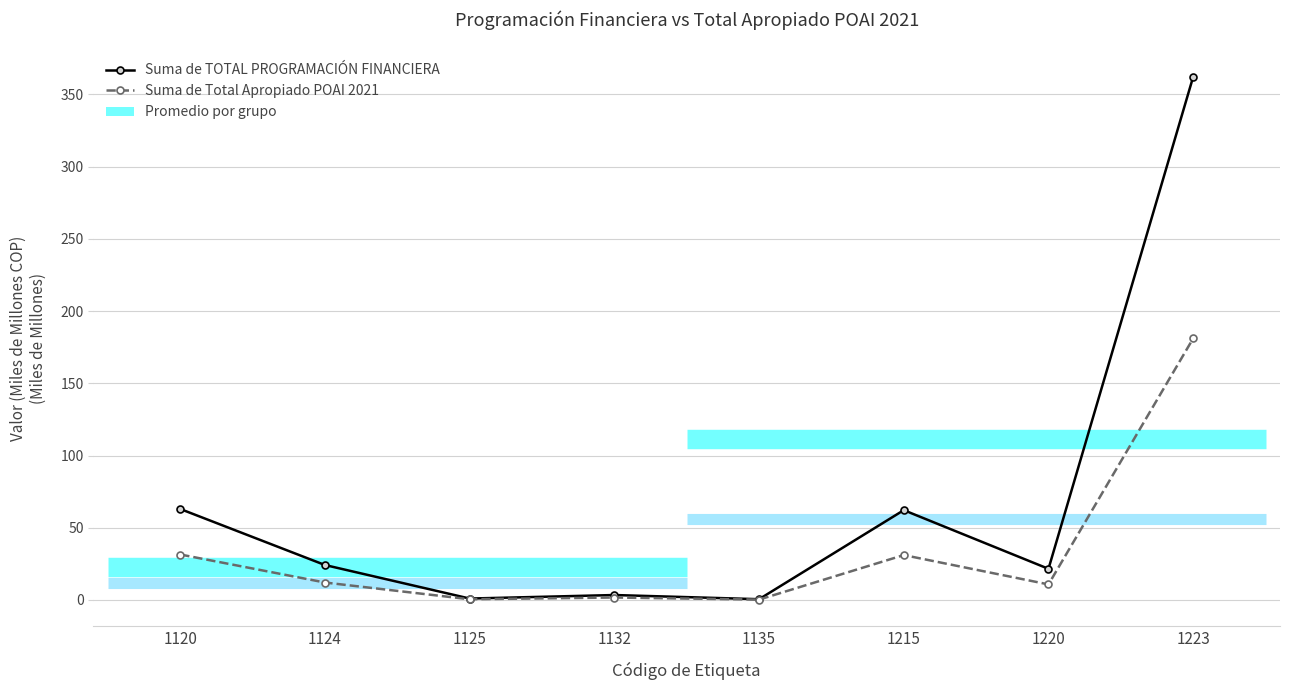

What is the lowest value of the Suma de Total Apropiado POAI 2021 series?

0.3